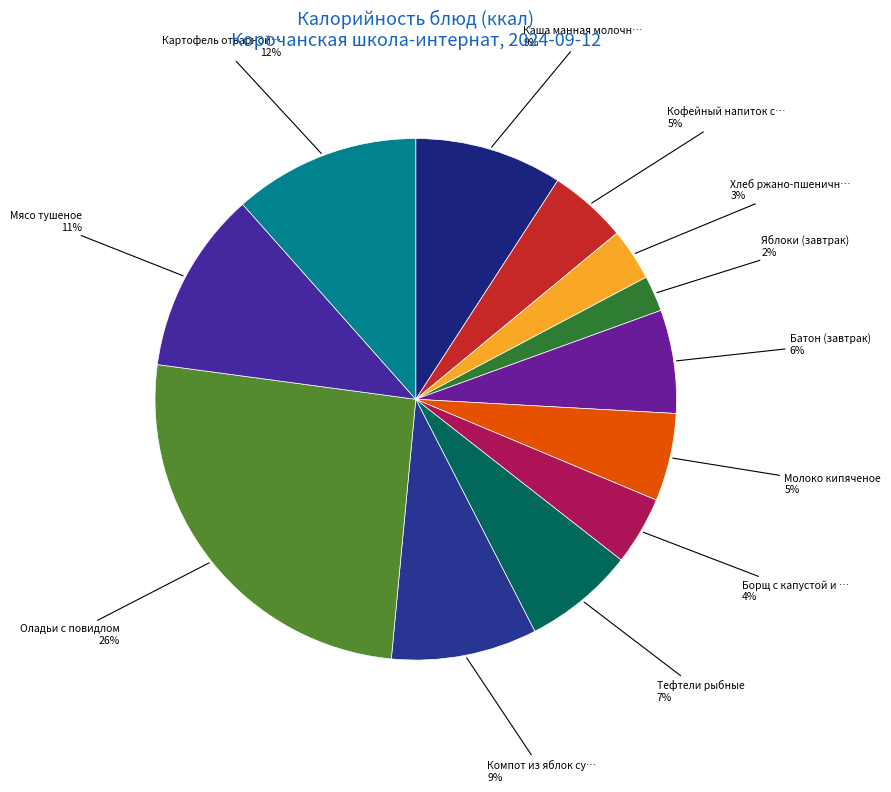

How many segments does this pie chart have?

12